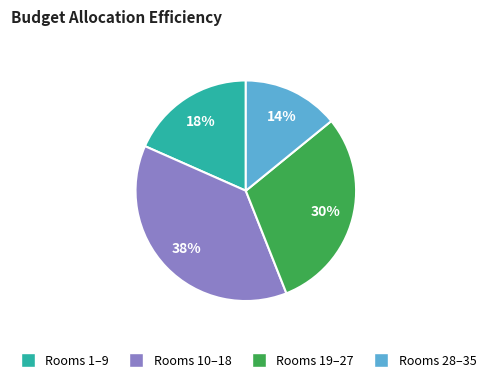

Does any single category account for the majority?

No